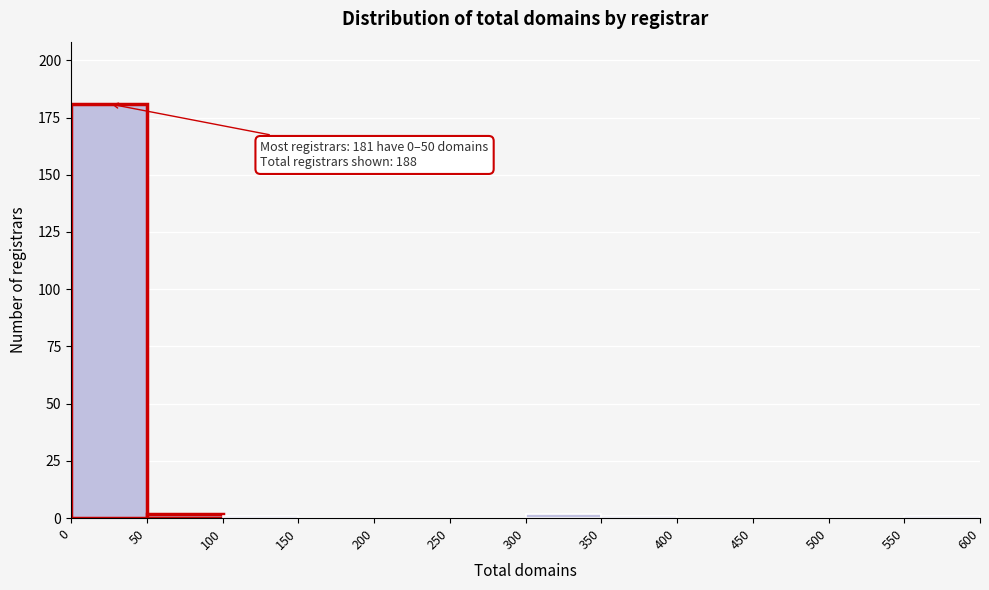

Over which range of the x-axis is the bar tallest?

0 to 50